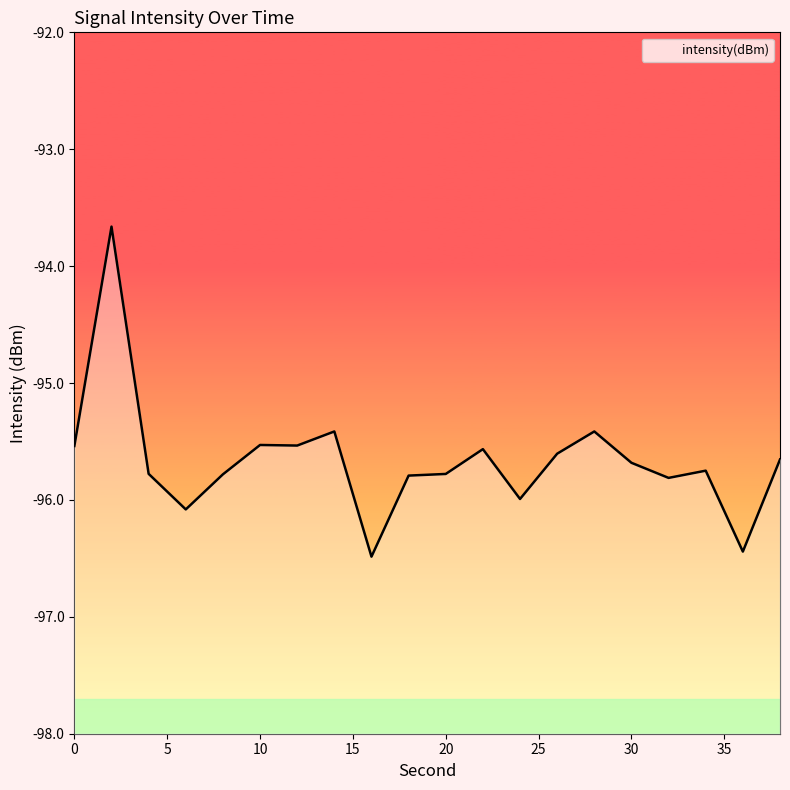

List the labels in order of value, largest first.

2, 14, 28, 10, 12, 0, 22, 26, 38, 30, 34, 4, 20, 8, 18, 32, 24, 6, 36, 16